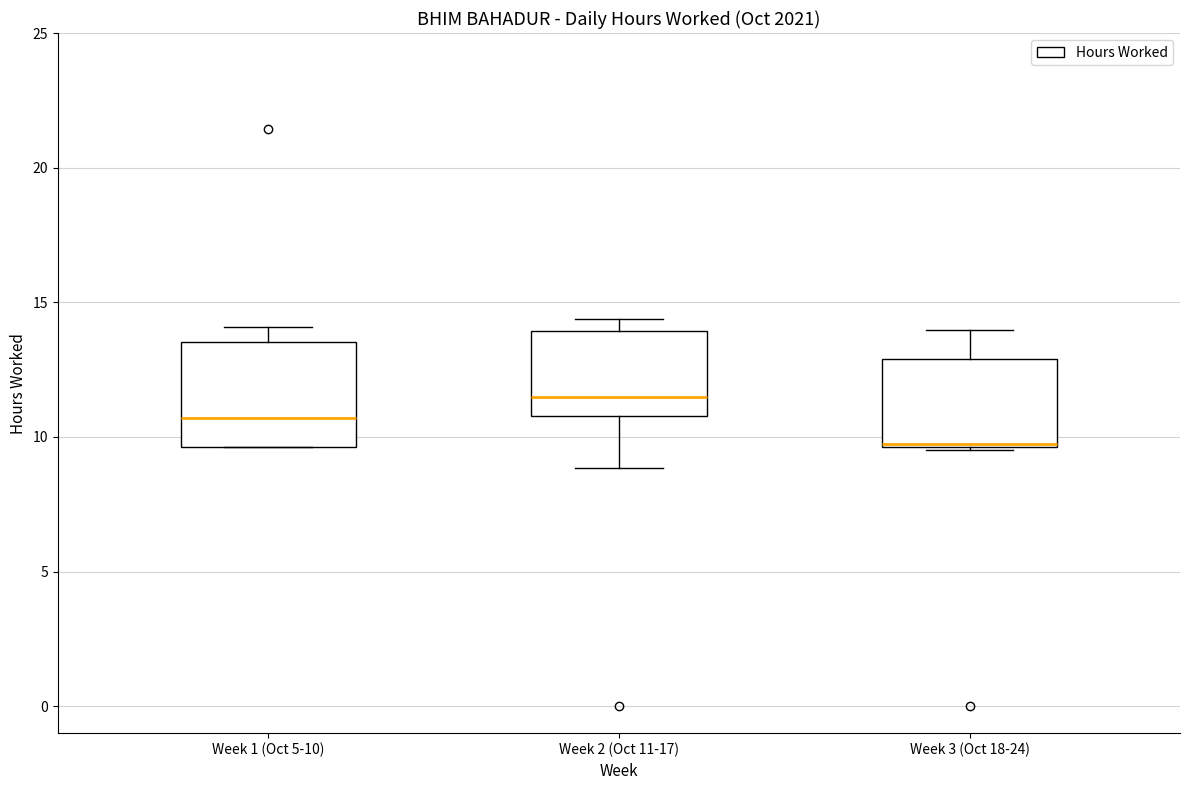

Reading left to right, transcribe this box plot: for each box, give where its median line is, the range the box spans, and where its two whiskers end, as read against the y-axis. The values are not printed on the chart, so give them approximately, as read against the axis.

Week 1 (Oct 5-10): median 10.5, box 9.5 to 13.5, whiskers 9.5 to 14.0
Week 2 (Oct 11-17): median 11.5, box 11.0 to 14.0, whiskers 9.0 to 14.5
Week 3 (Oct 18-24): median 10.0, box 9.5 to 13.0, whiskers 9.5 to 14.0